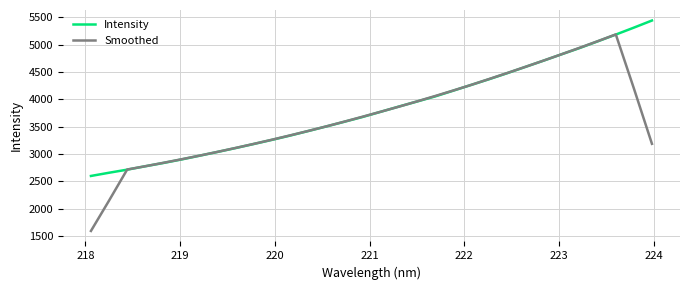

True or false: Smoothed has more than 1 interior local peaks.

False